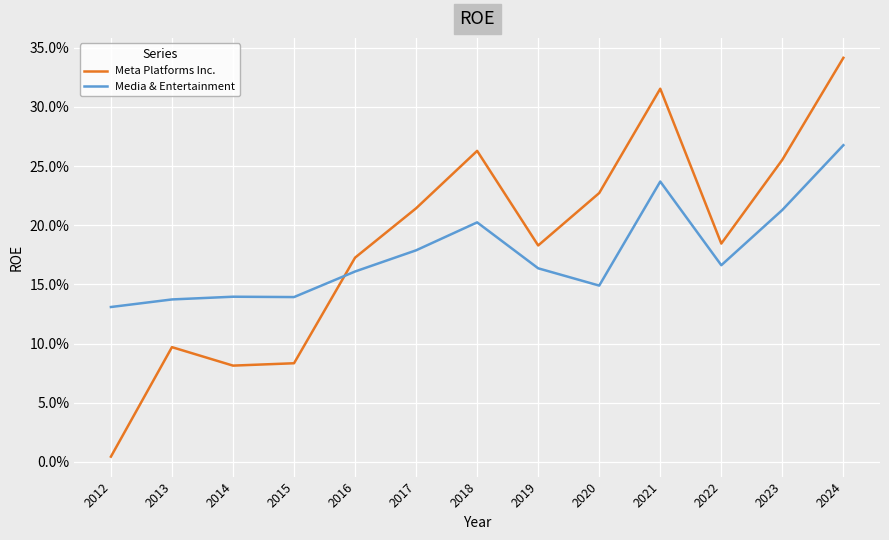

Between 2012 and 2024, which is larger?

2024